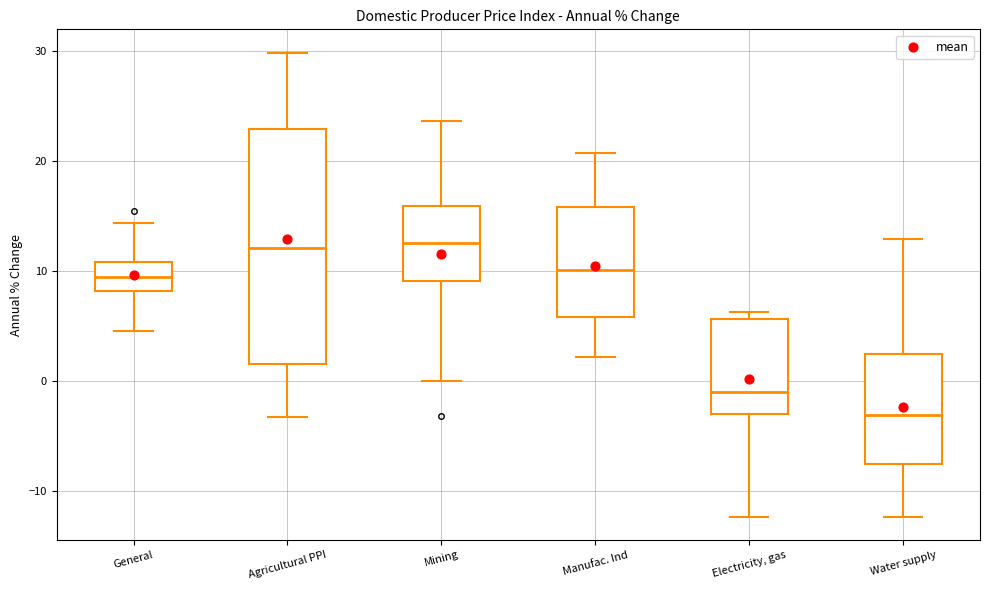

Reading left to right, transcribe this box plot: for each box, give where its median line is, the range the box spans, and where its two whiskers end, as read against the y-axis. The values are not printed on the chart, so give them approximately, as read against the axis.

General: median 9, box 8 to 11, whiskers 5 to 14
Agricultural PPI: median 12, box 2 to 23, whiskers -3 to 30
Mining: median 13, box 9 to 16, whiskers 0 to 24
Manufac. Ind: median 10, box 6 to 16, whiskers 2 to 21
Electricity, gas: median -1, box -3 to 6, whiskers -12 to 6 (just above the box's upper edge)
Water supply: median -3, box -7 to 2, whiskers -12 to 13